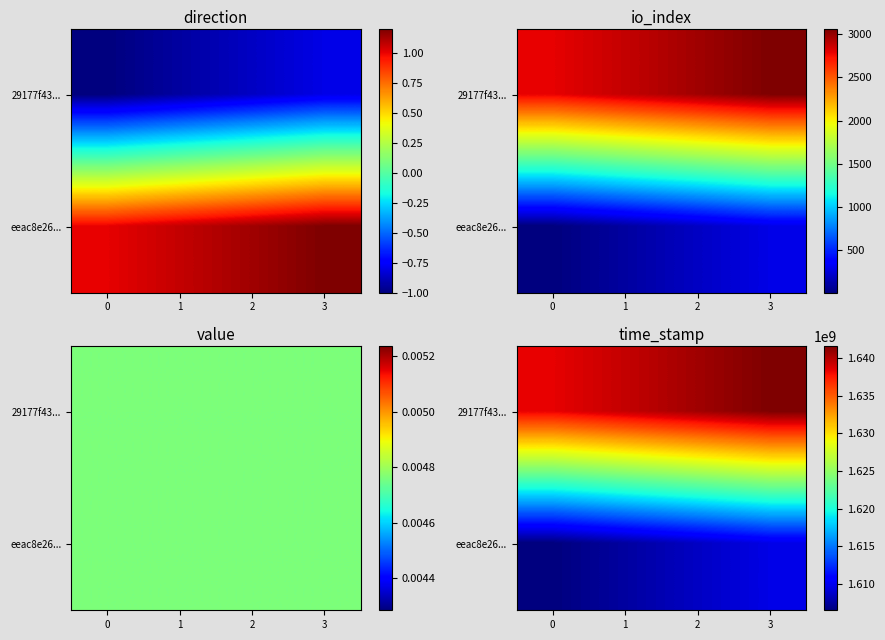

Which has a higher value, 2 or 3?

3